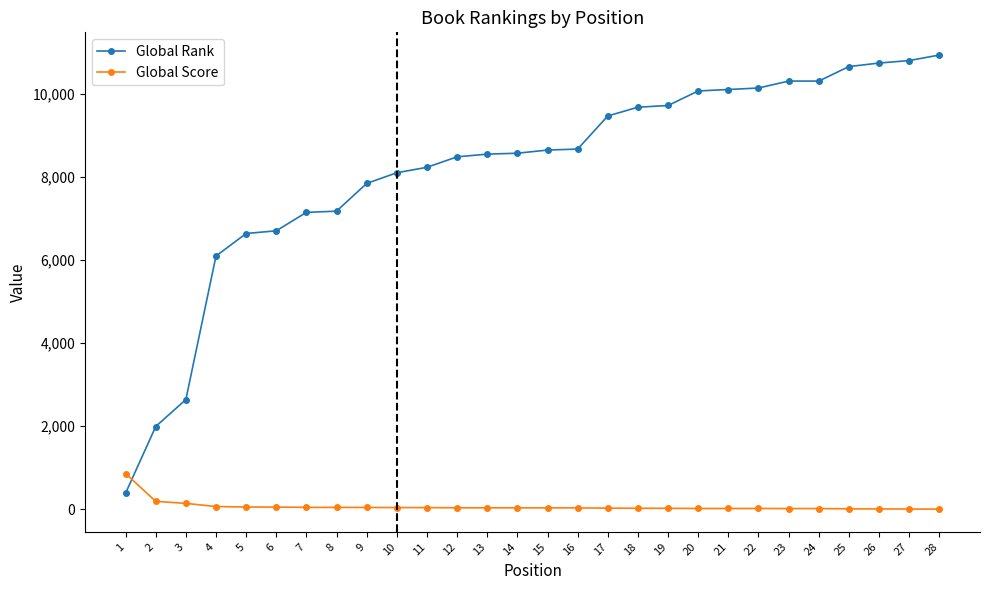

What is the sum of the Global Score values at 7 and 8?

91